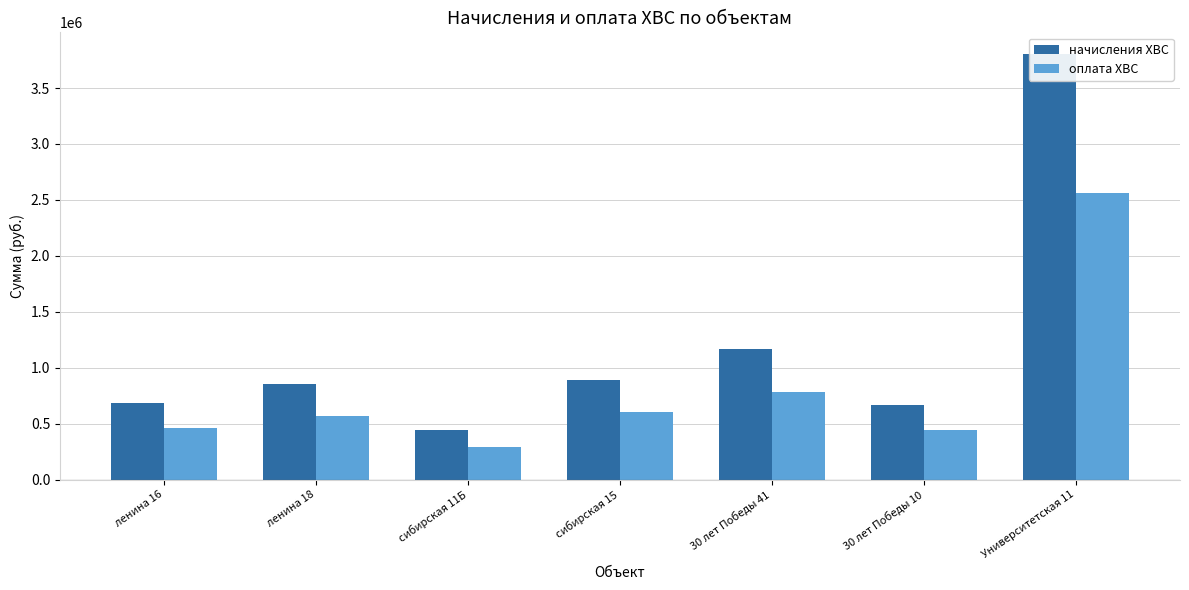

Which series has the largest total across all categories?

начисления ХВС